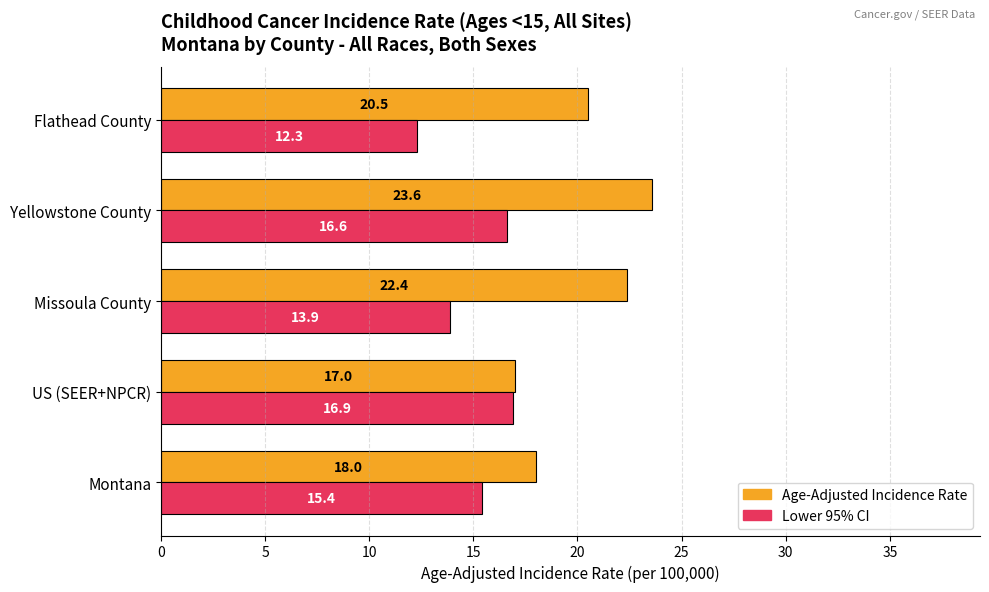

Is it true that Lower 95% CI equals 12.3 at Flathead County?

True